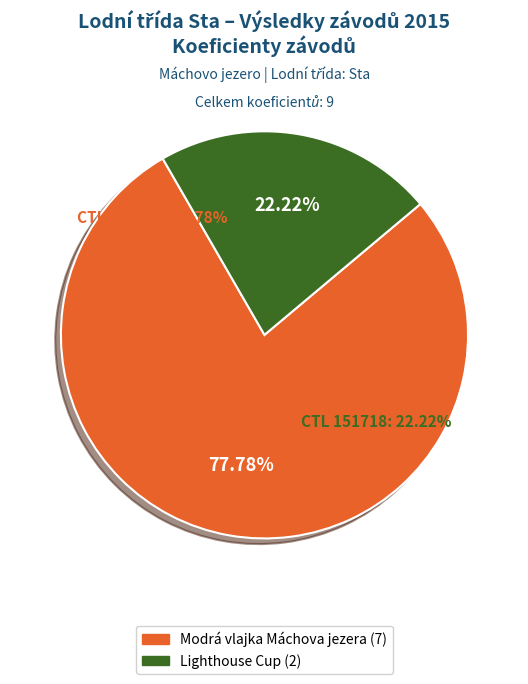

What is the change in value from 151716 to 151718?

-5